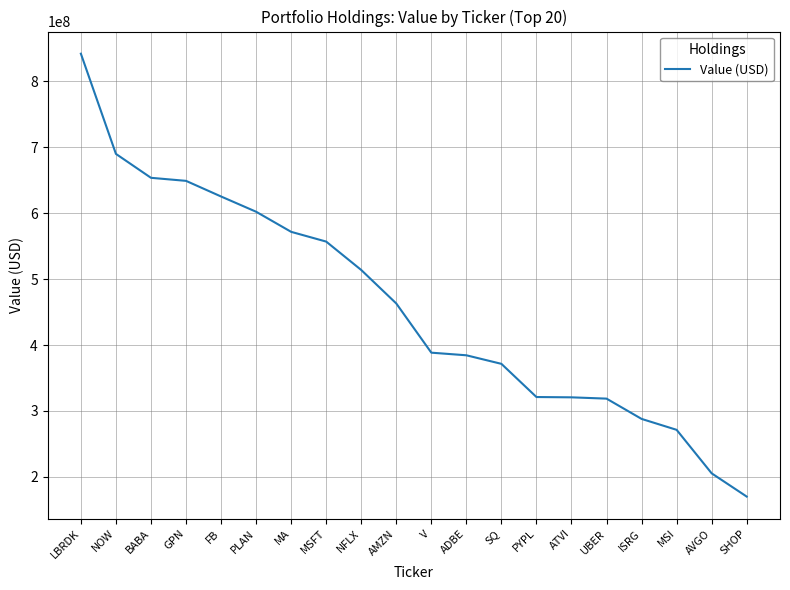

The value at LBRDK is 841994000. True or false?

True